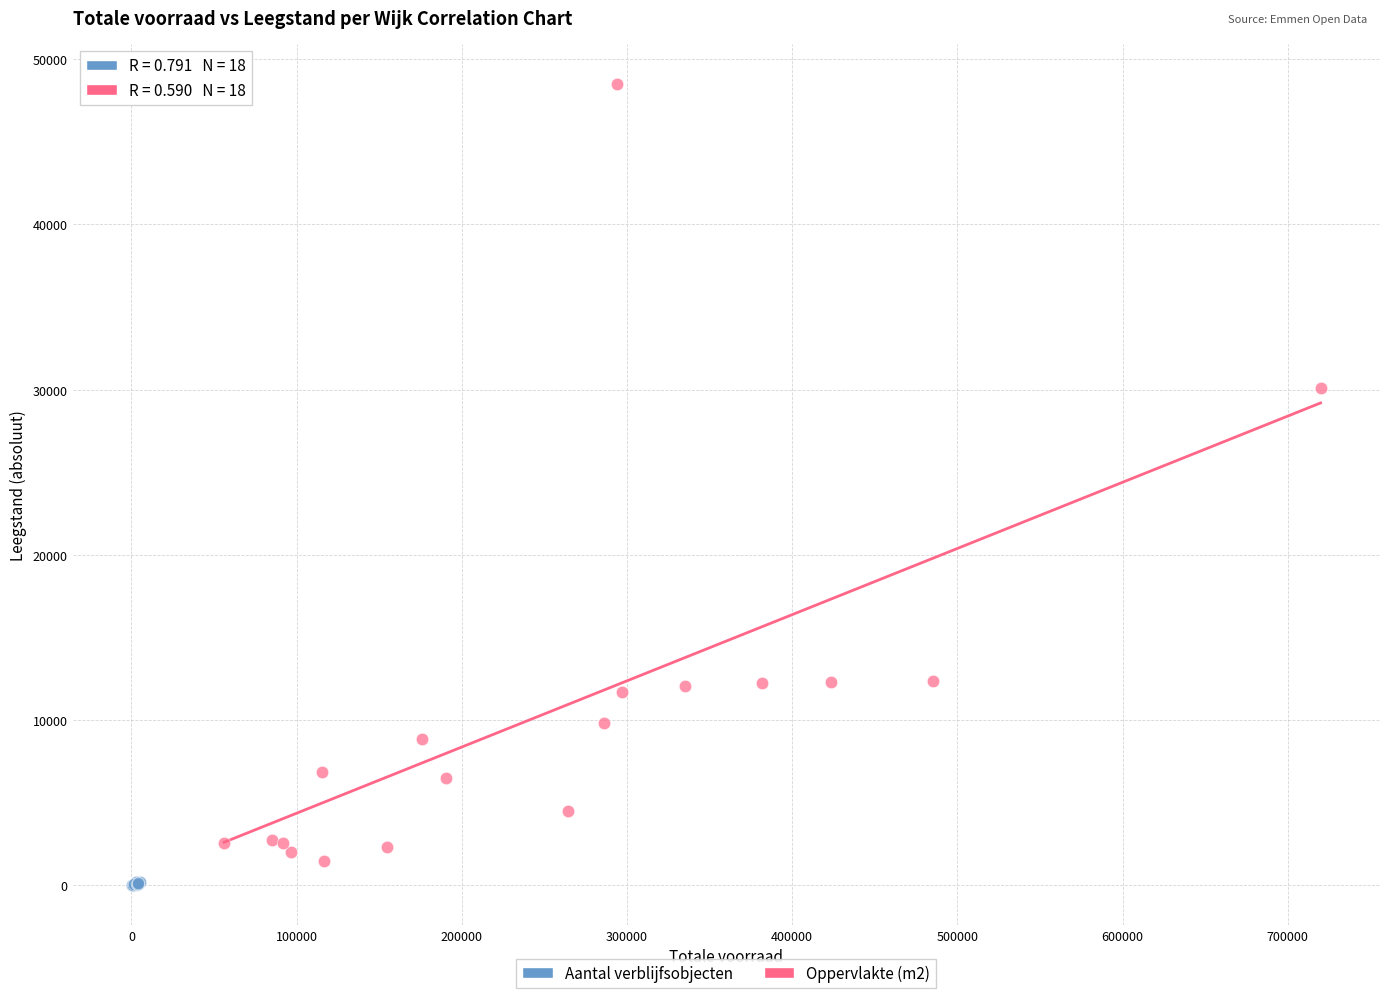

Which series contains the highest Y value?

Oppervlakte (m2)